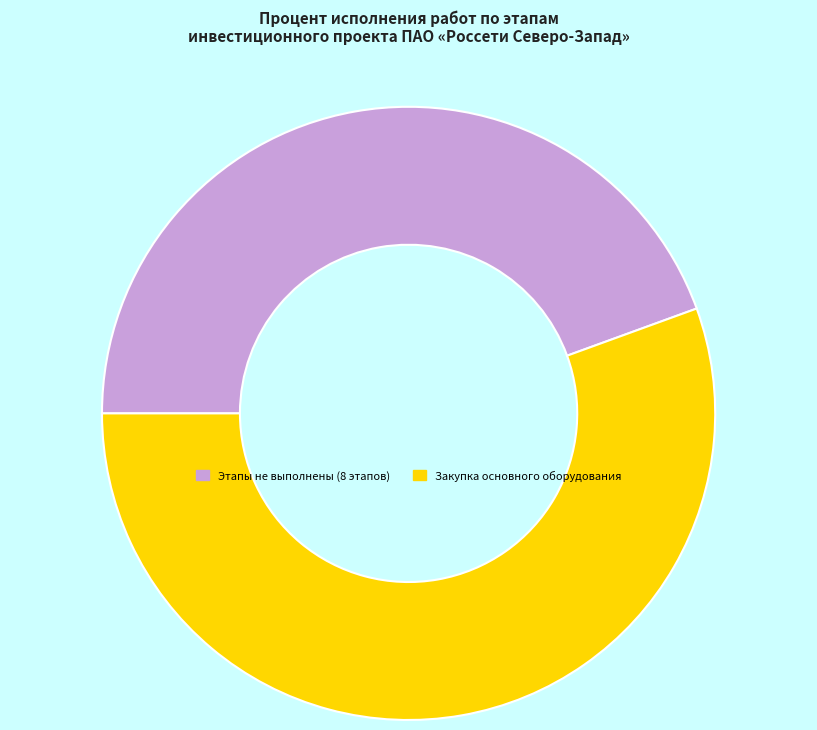

Rank the categories by value from lowest to highest.

Этапы не выполнены (8 этапов), Закупка основного оборудования